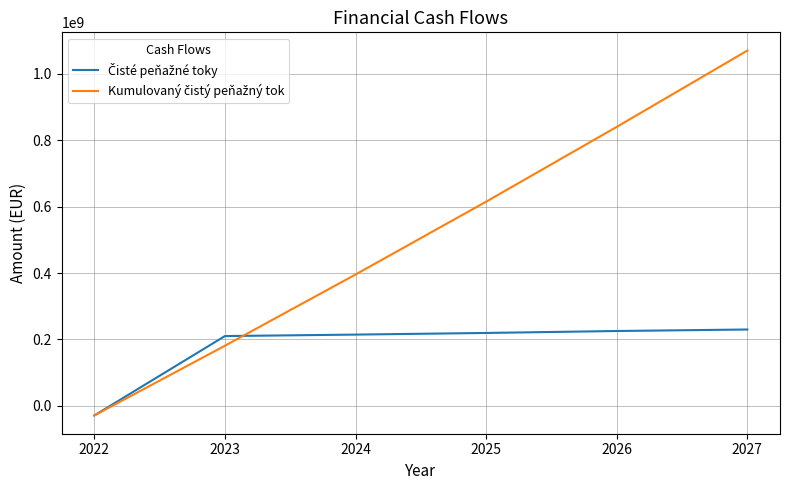

What is the total value across all series at 2025?

834629841.0